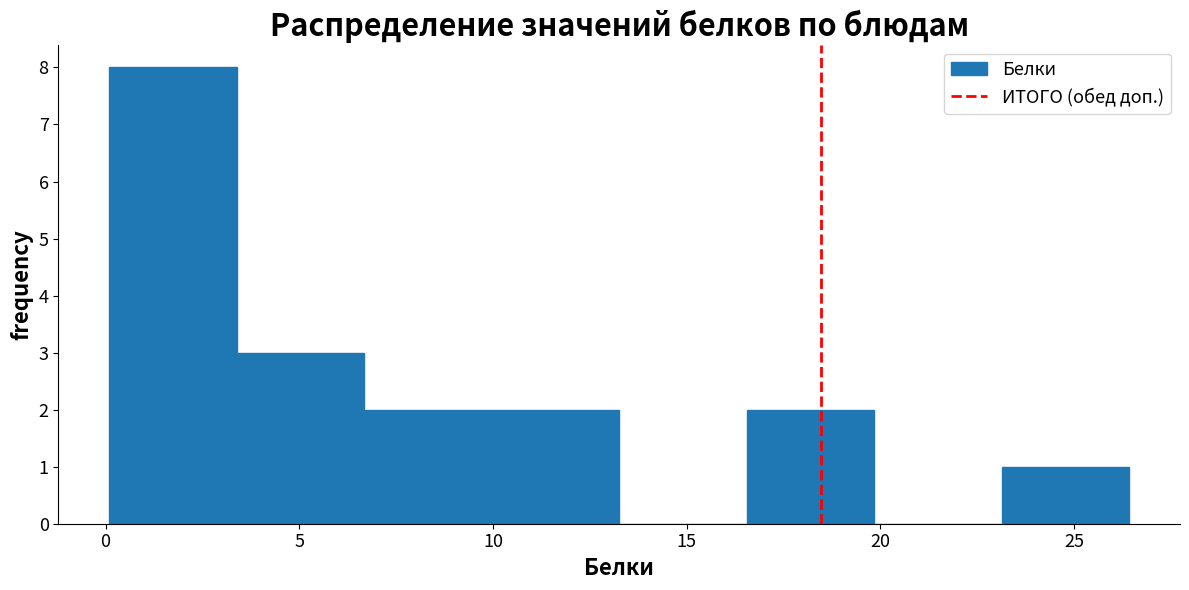

Reading left to right, transcribe this chart: for each bar, give the range it covers on the x-axis and its height. Neither the bar edges nor the heights are printed on the chart, so give them approximately, as read against the axes.

0.0 to 3.5: 8
3.5 to 6.5: 3
6.5 to 10.0: 2
10.0 to 13.5: 2
13.5 to 16.5: 0
16.5 to 20.0: 2
20.0 to 23.0: 0
23.0 to 26.5: 1